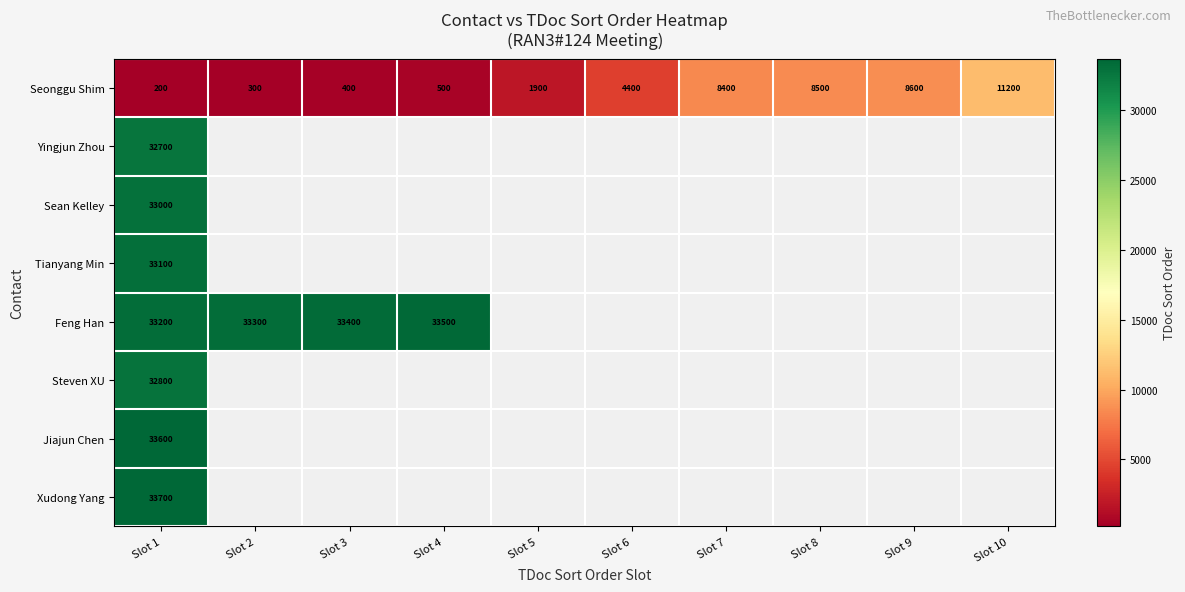

Is it true that Seonggu Shim equals 630 at Slot 3?

False